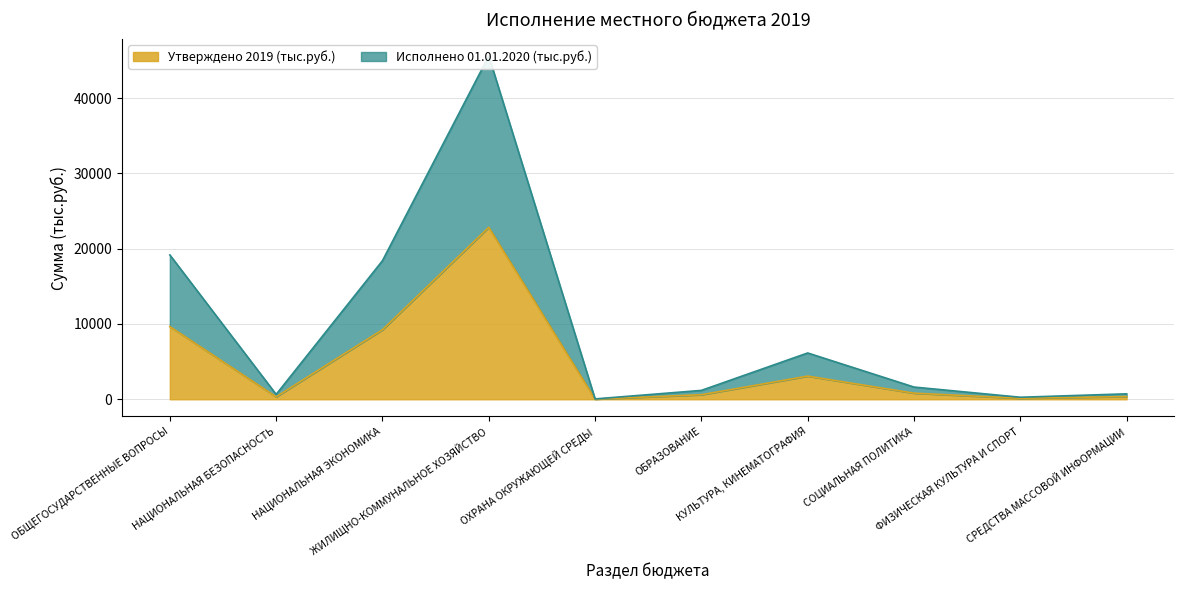

Is it true that Утверждено 2019 (тыс.руб.) equals 381.2 at ОБРАЗОВАНИЕ?

False